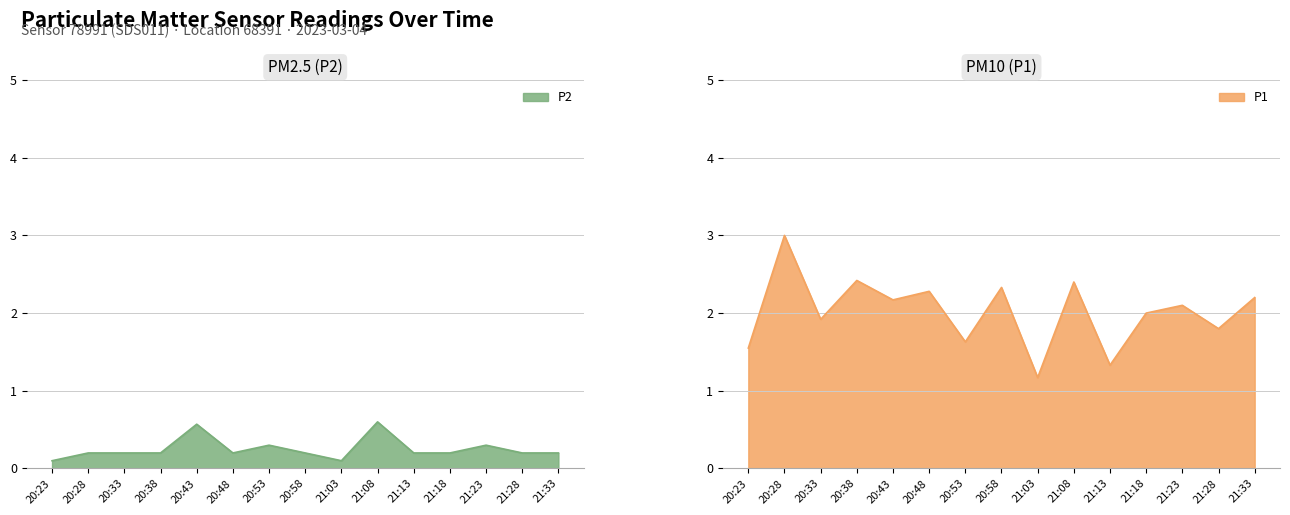

Reading left to right, list all the values displayed in this chart.

P1: 1.6	3.0	1.9	2.4	2.2	2.3	1.6	2.3	1.2	2.4	1.3	2.0	2.1	1.8	2.2
P2: 0.1	0.2	0.2	0.2	0.6	0.2	0.3	0.2	0.1	0.6	0.2	0.2	0.3	0.2	0.2